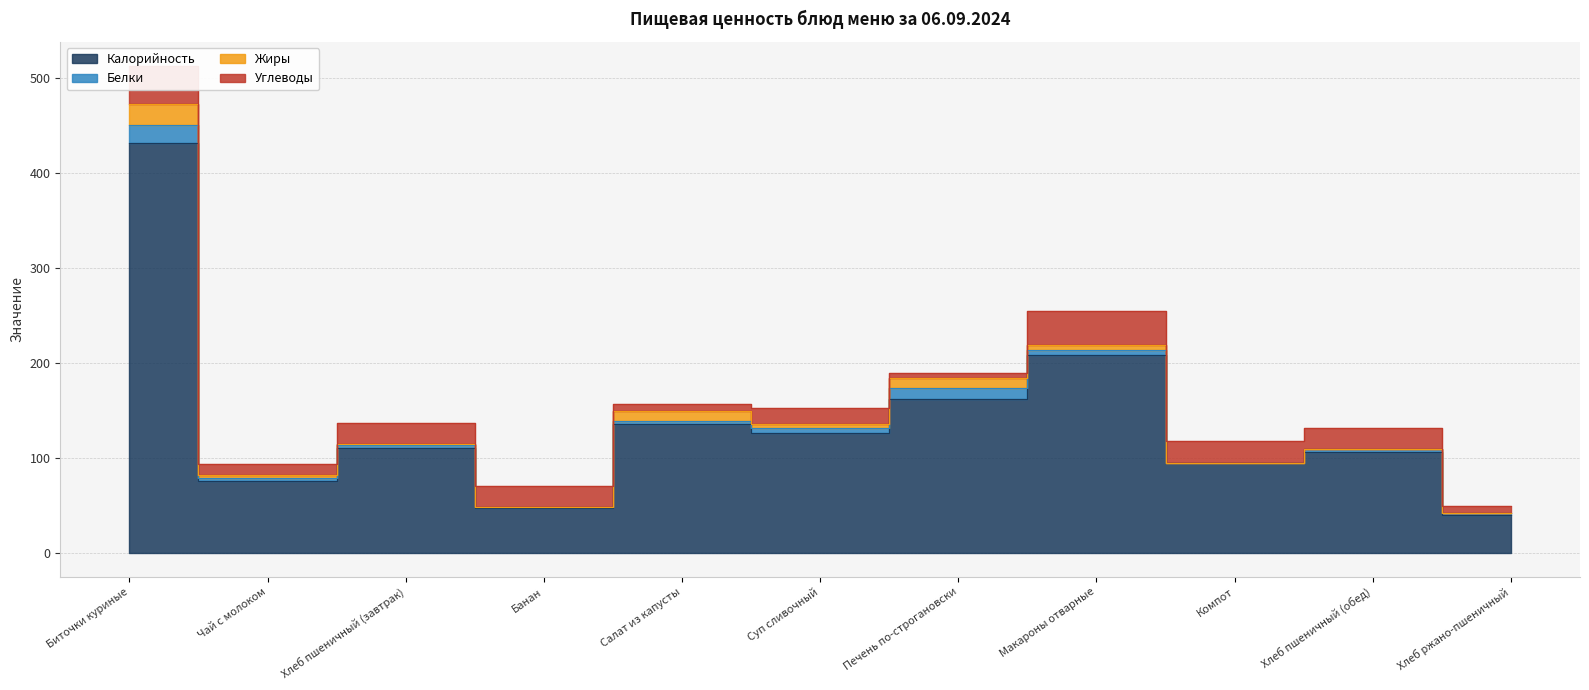

At which category does Калорийность reach its first local valley?

Чай с молоком